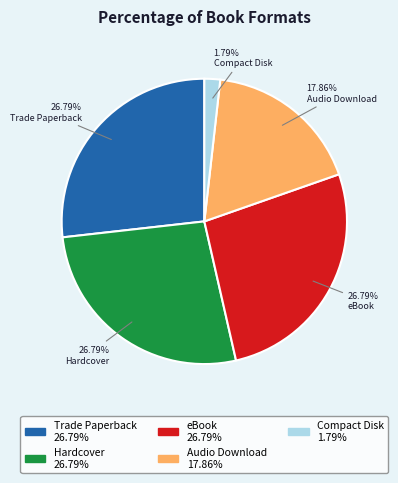

To the nearest percent, what portion does eBook represent?

27%